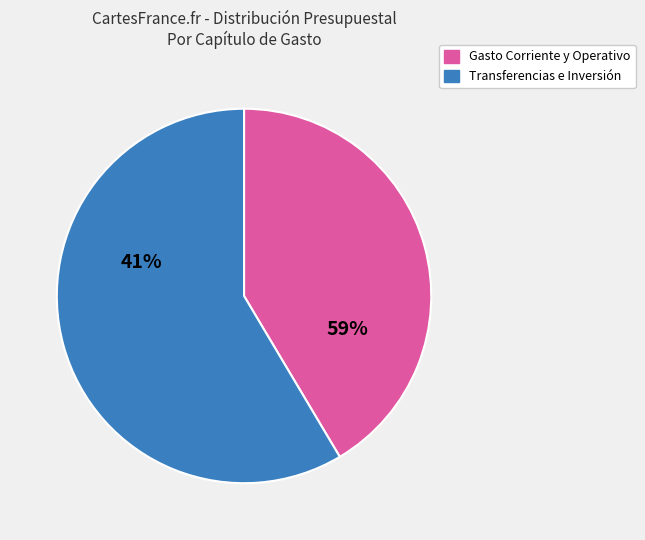

The 5000 BIENES MUEBLES E INTANGIBLES slice represents 9% of the pie. True or false?

False